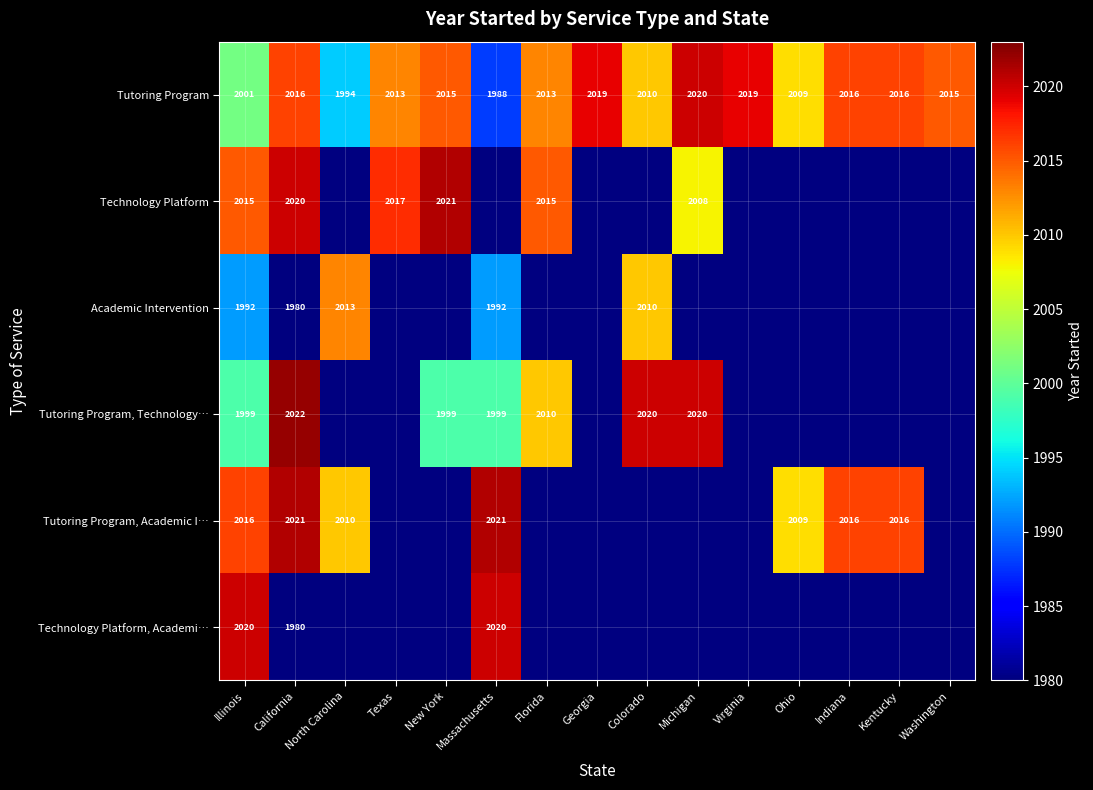

What is the greatest value displayed?

2022.0